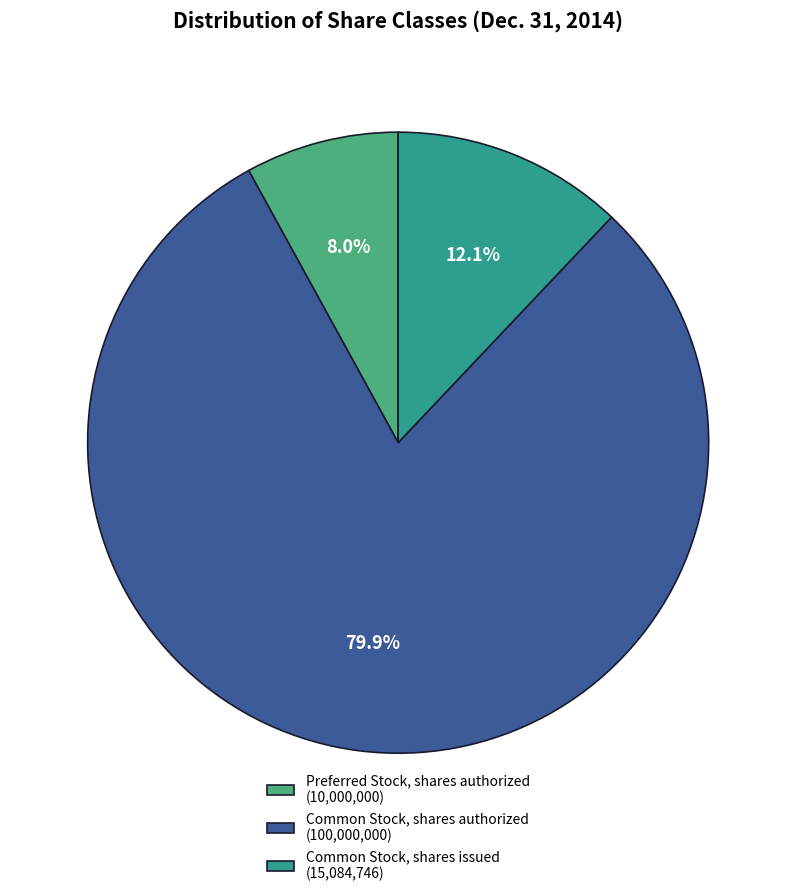

True or false: Common Stock, shares authorized accounts for 80% of the total.

True